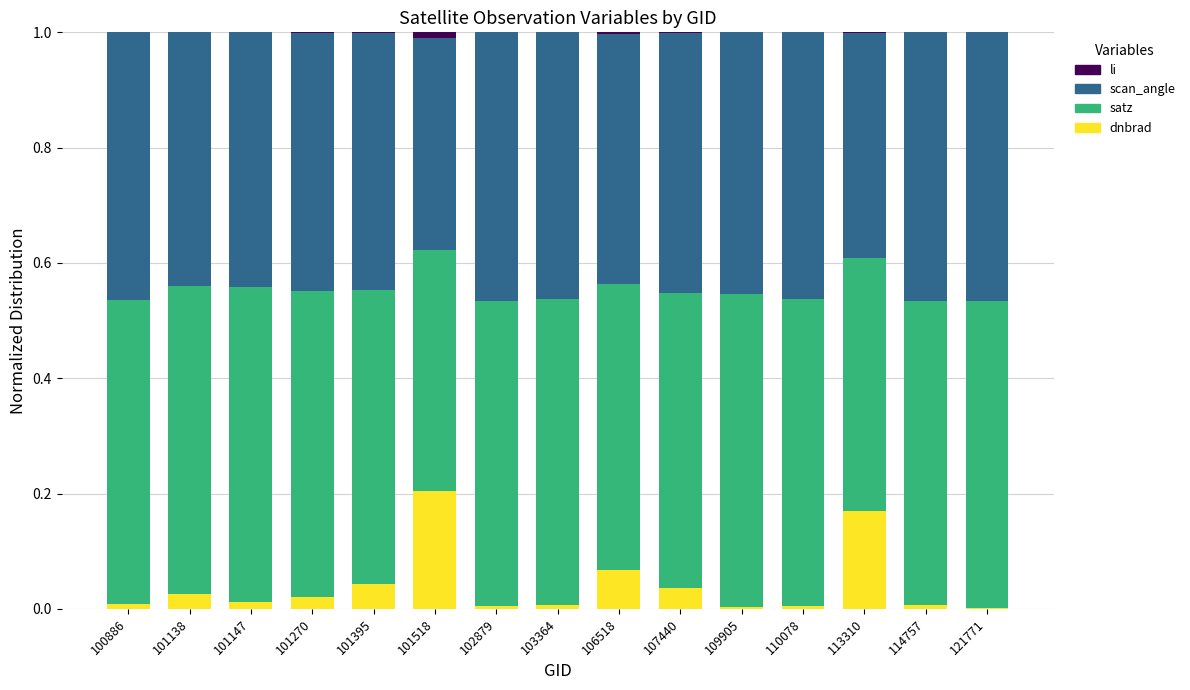

Is it true that dnbrad equals 0.2 at 101518?

True